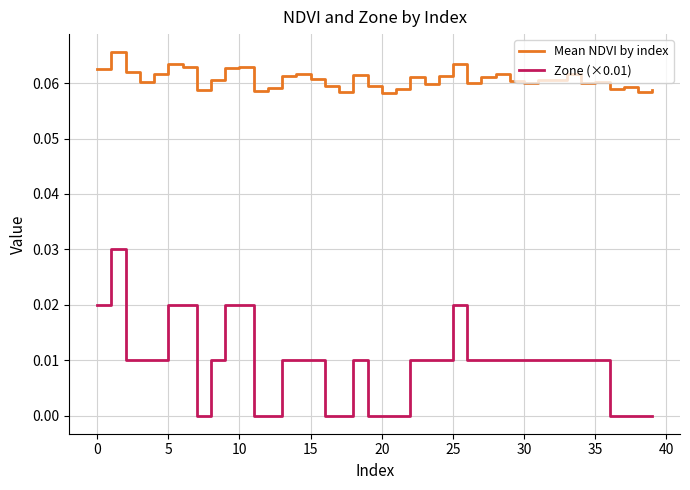

Which series has the largest total across all categories?

Mean NDVI by index